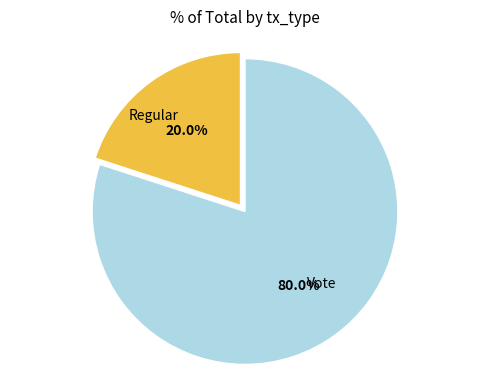

Is there any slice that represents more than half of the pie?

Yes